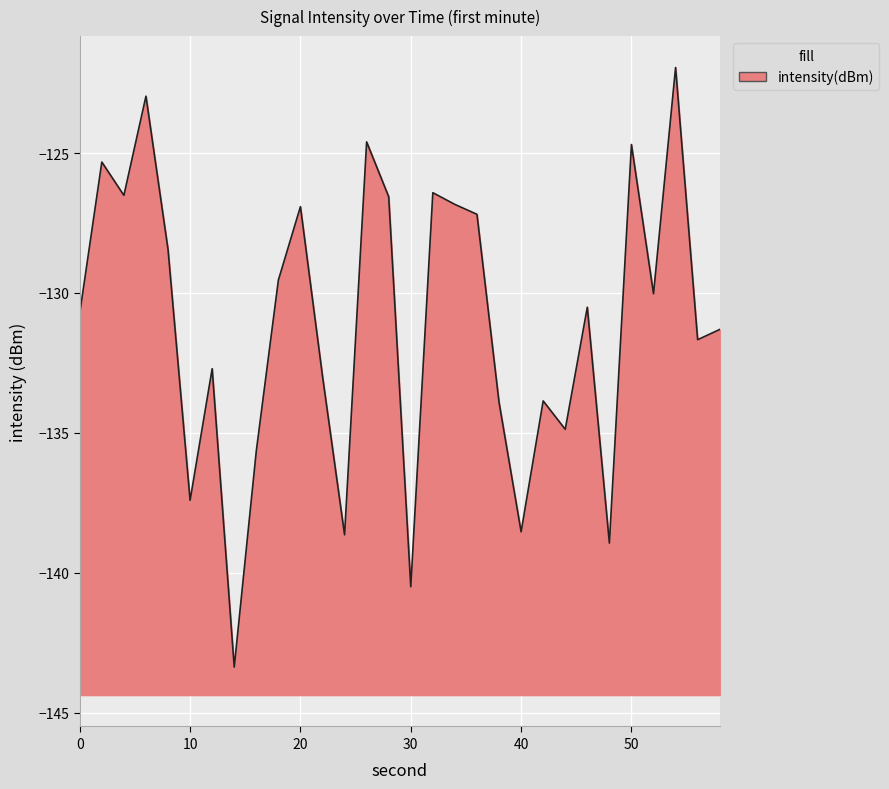

At which category does the chart reach its minimum across all series?

14